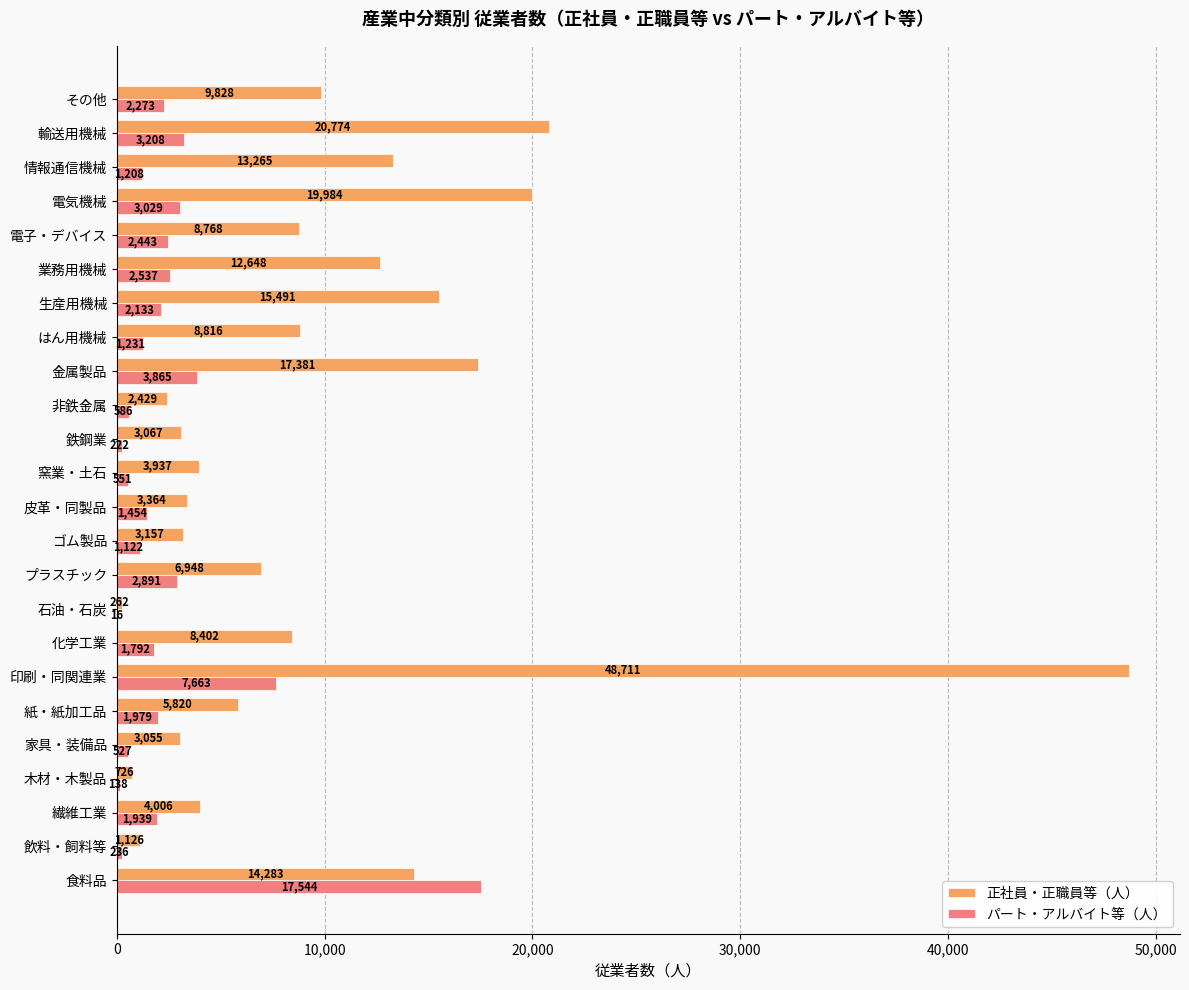

Is it true that パート・アルバイト等（人） equals 4482 at 業務用機械?

False